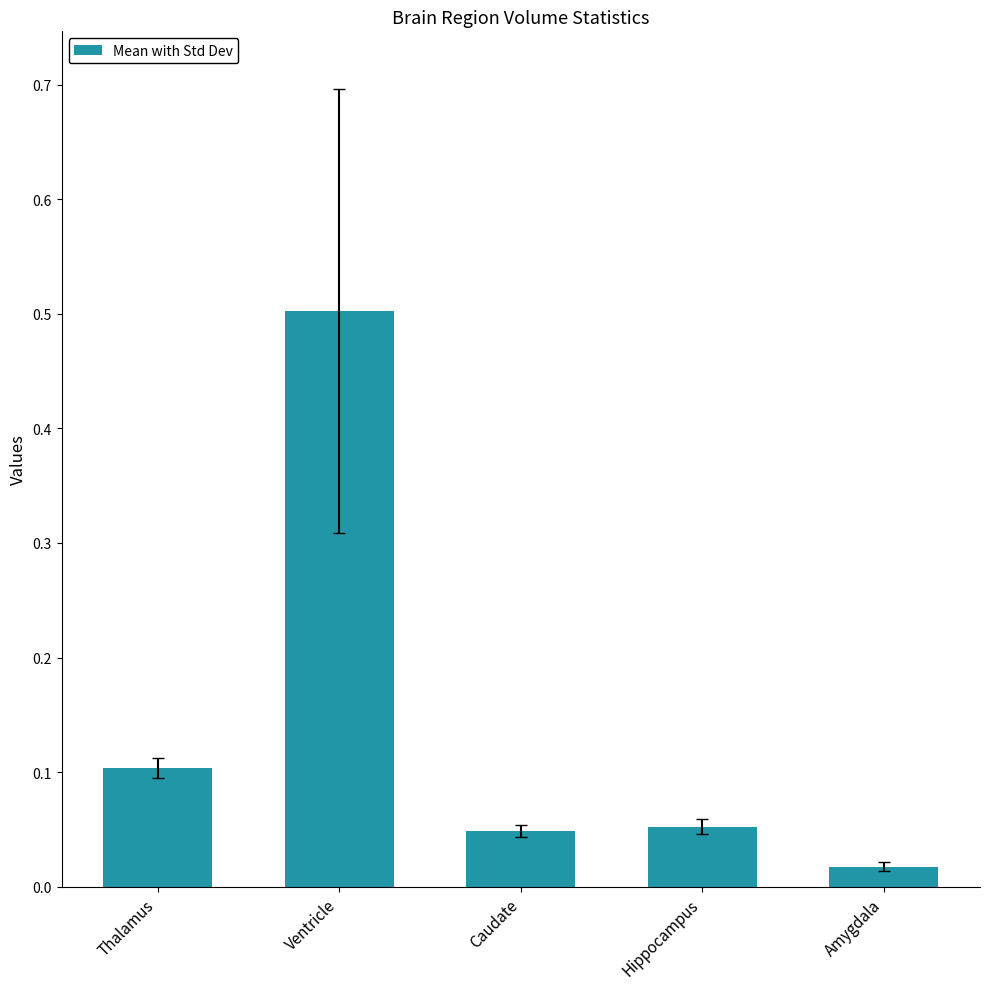

What is the sum of all values?

0.7